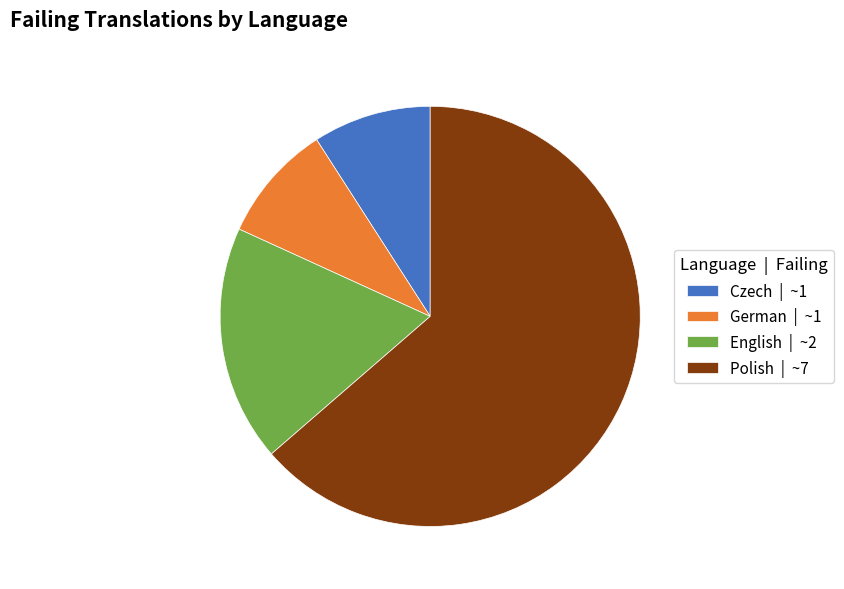

Count the number of slices in the pie.

4